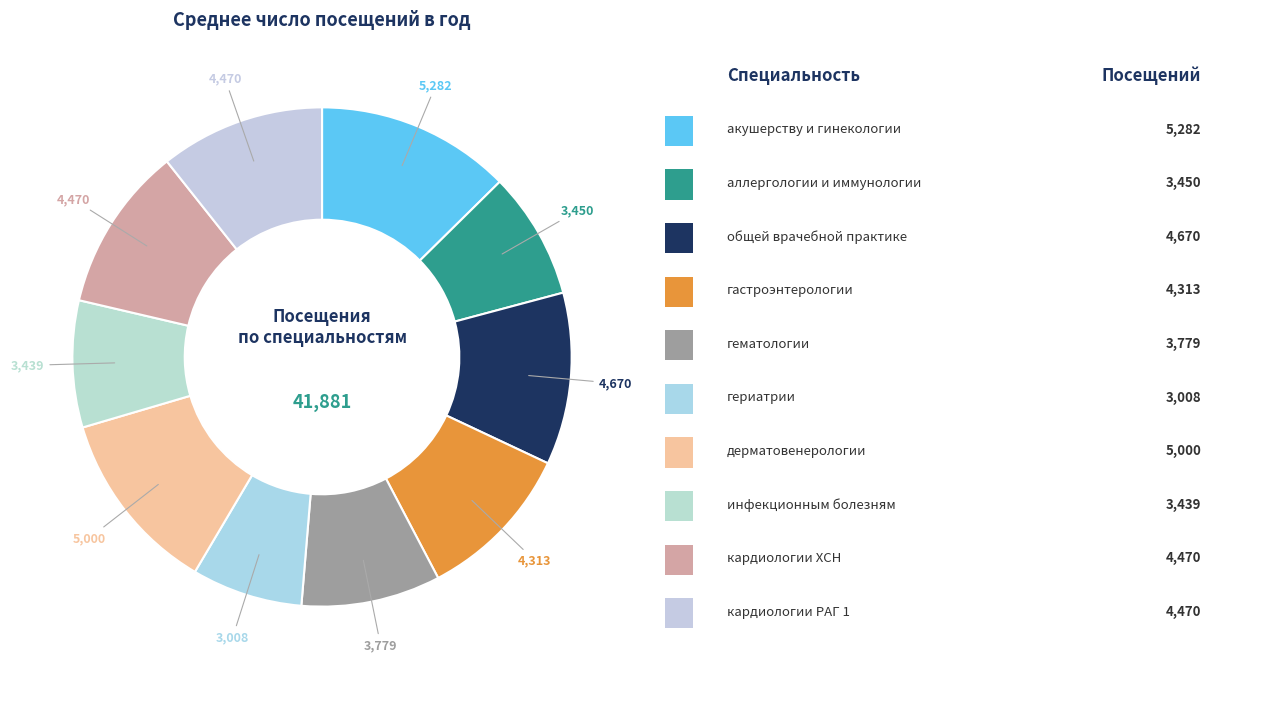

Count the number of slices in the pie.

10